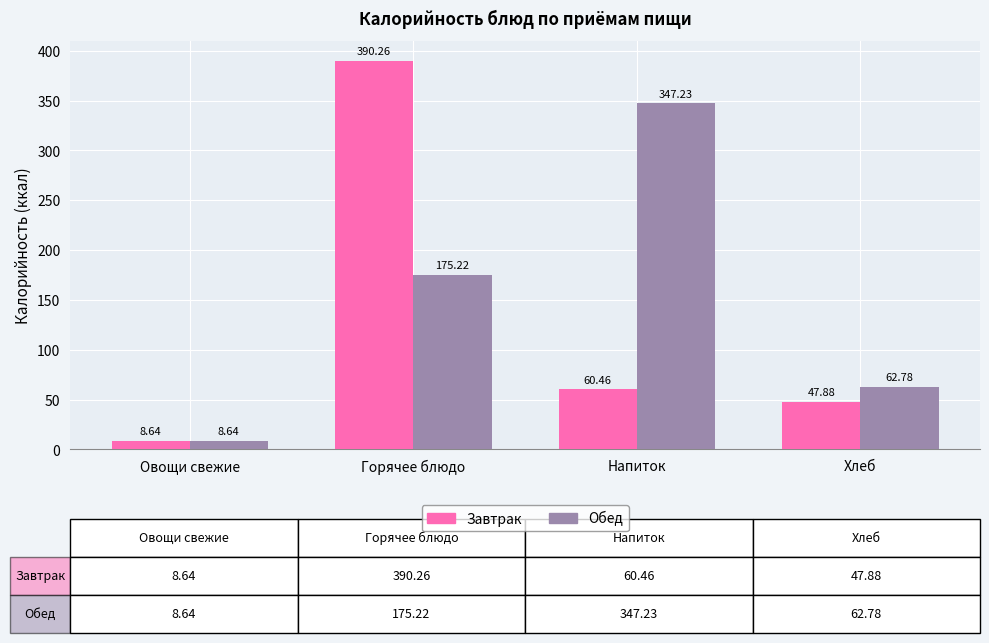

Rank the series at Напиток from lowest to highest value.

Завтрак, Обед